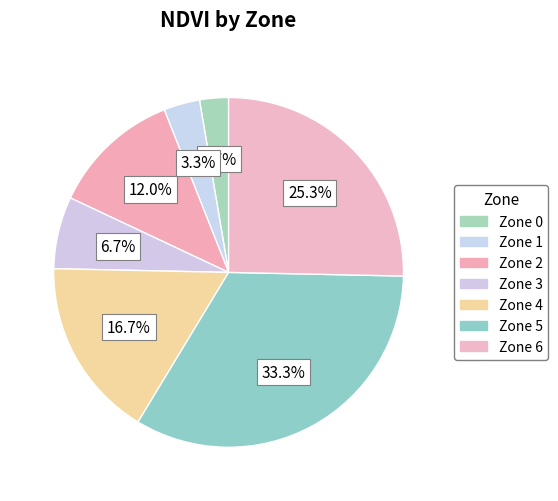

Is it true that Zone 1 is 14% of the pie?

False